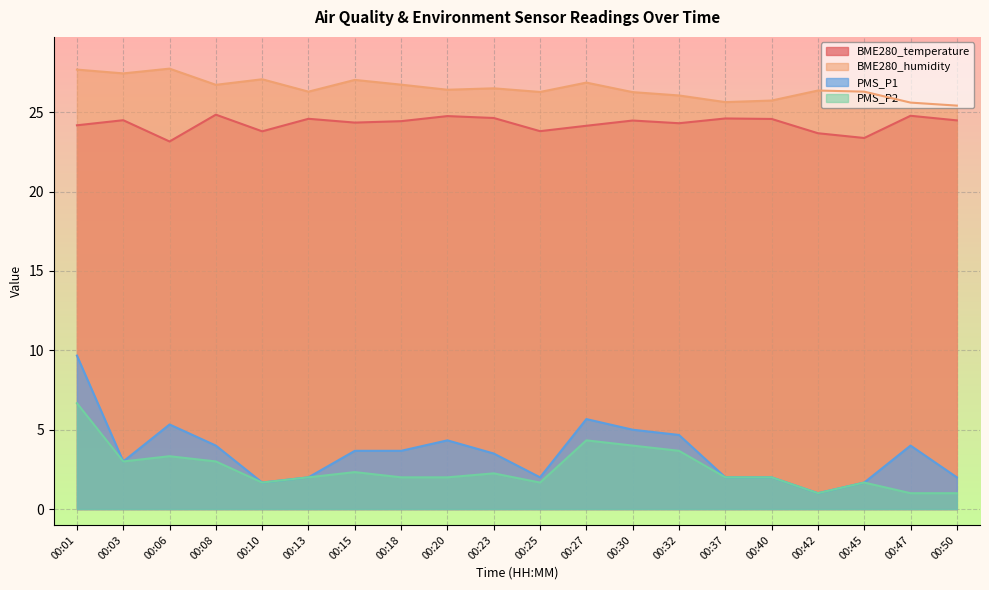

What is the value of the BME280_humidity point at the 11th from the left?

26.3